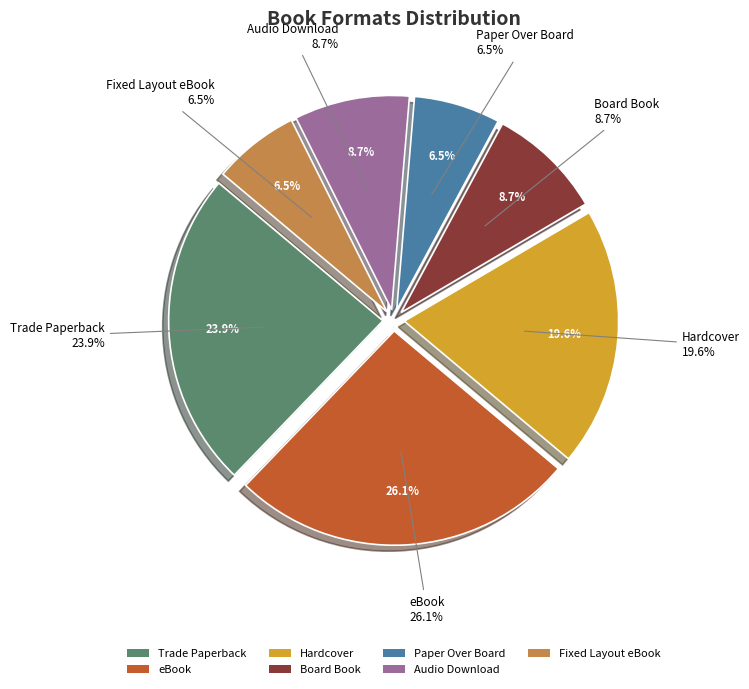

What is the change in value from Board Book to Paper Over Board?

-1